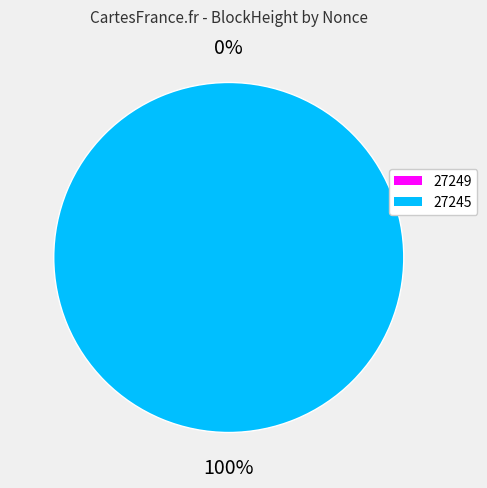

Which slice is the largest?

27245